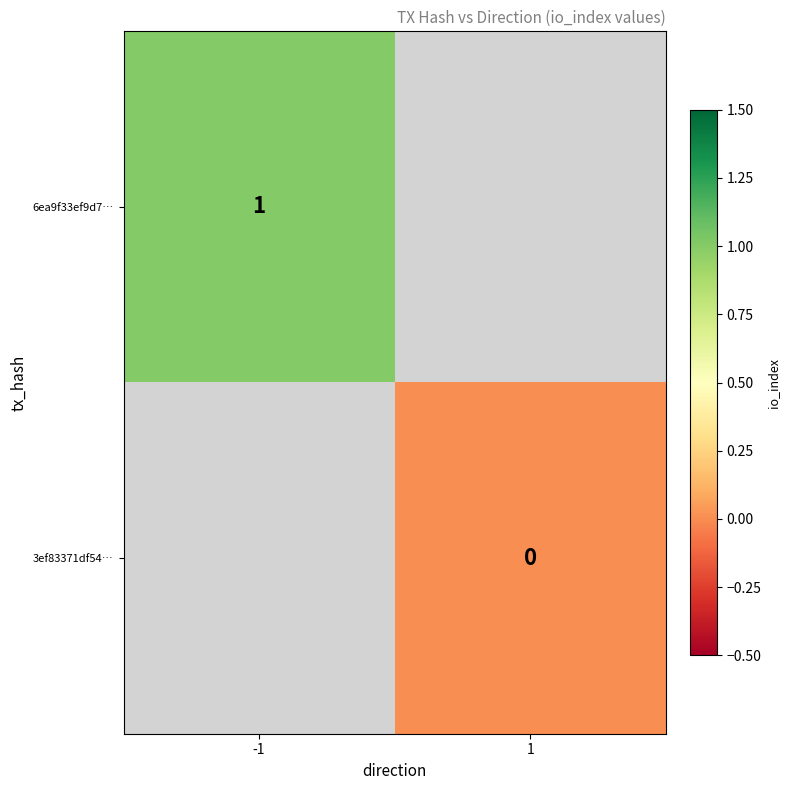

Is it true that 6ea9f33ef9d7… equals 1 at -1?

True